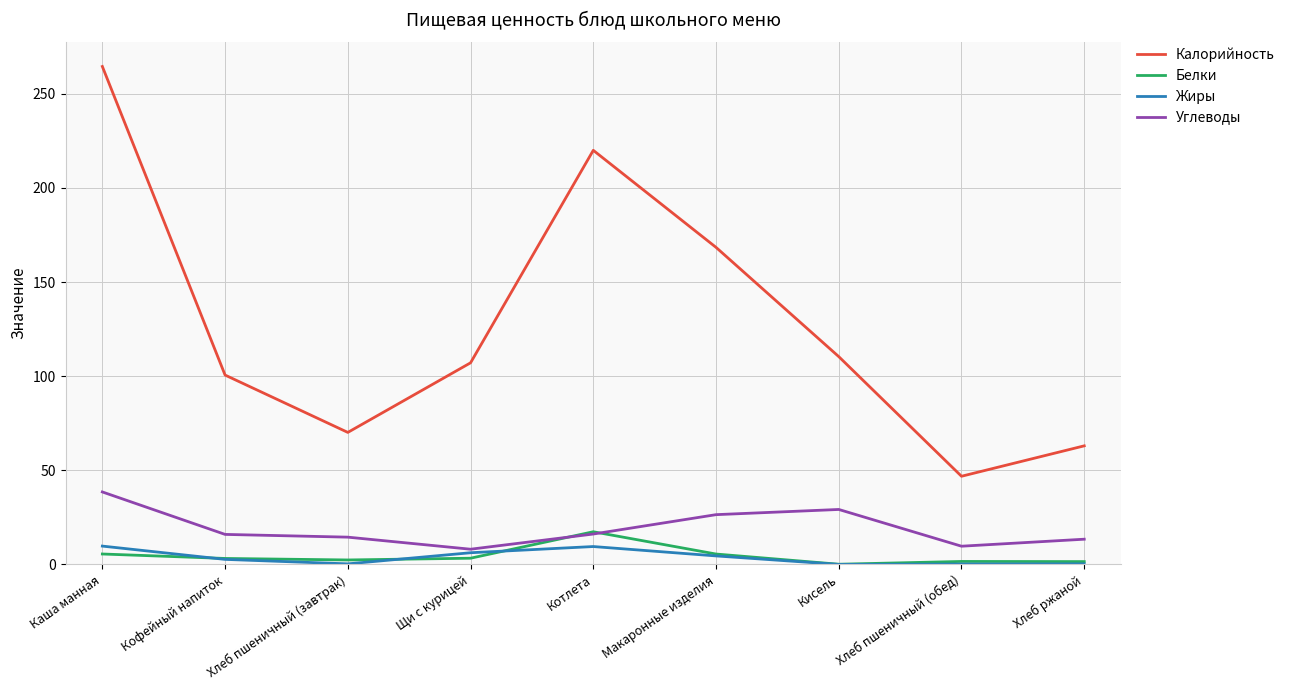

What is the maximum value shown in the chart?

264.5